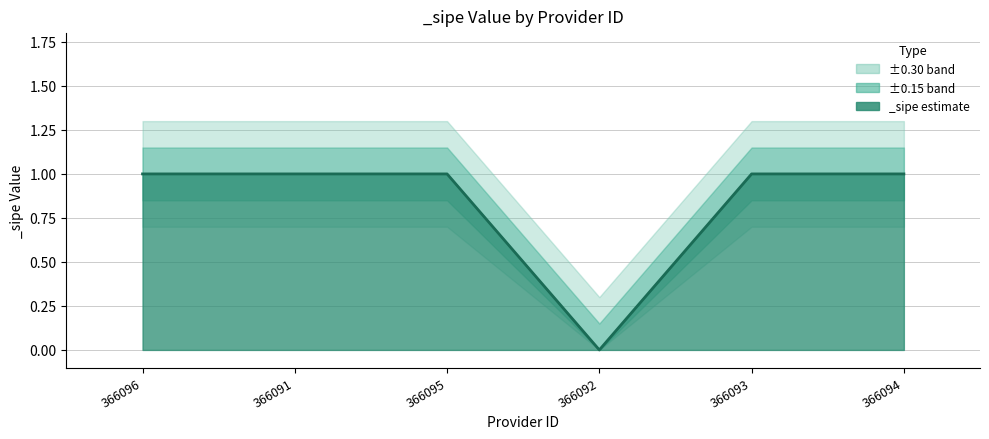

The chart shows a value of 0 at 366092. True or false?

True